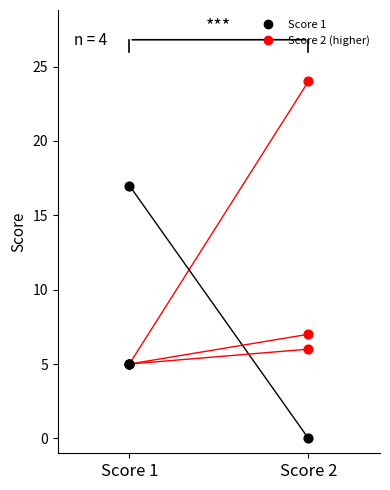

Which series contains the lowest Y value?

Score 2